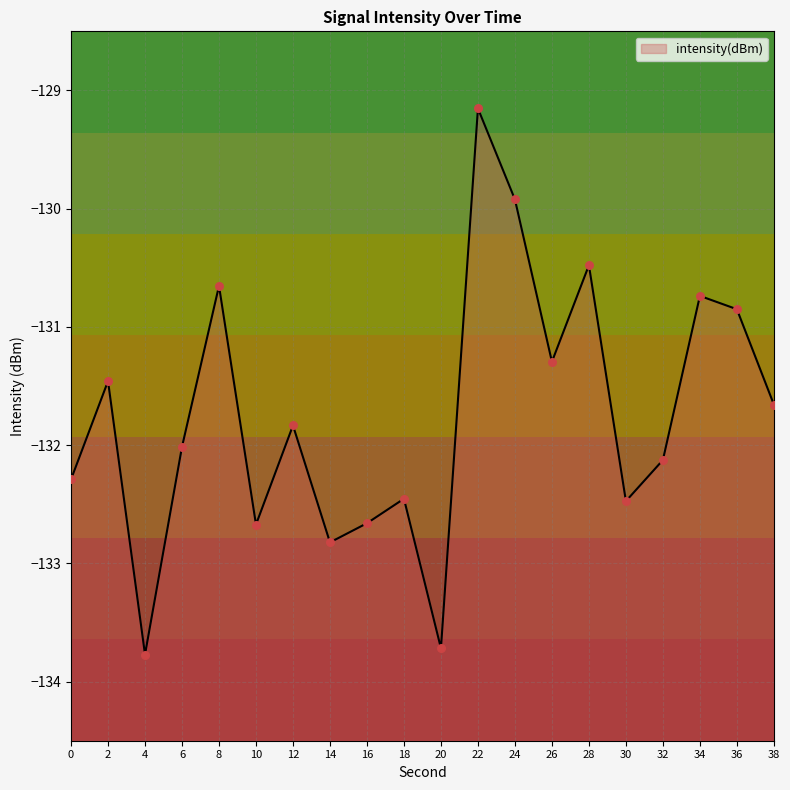

What is the change in value from 2 to 12?

-0.4